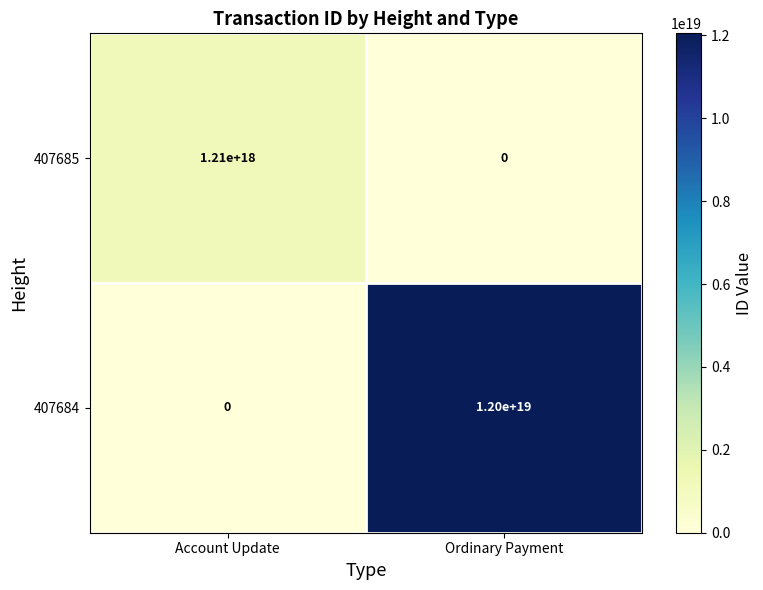

At which label is 407685 closest to 605000000000000000?

Account Update